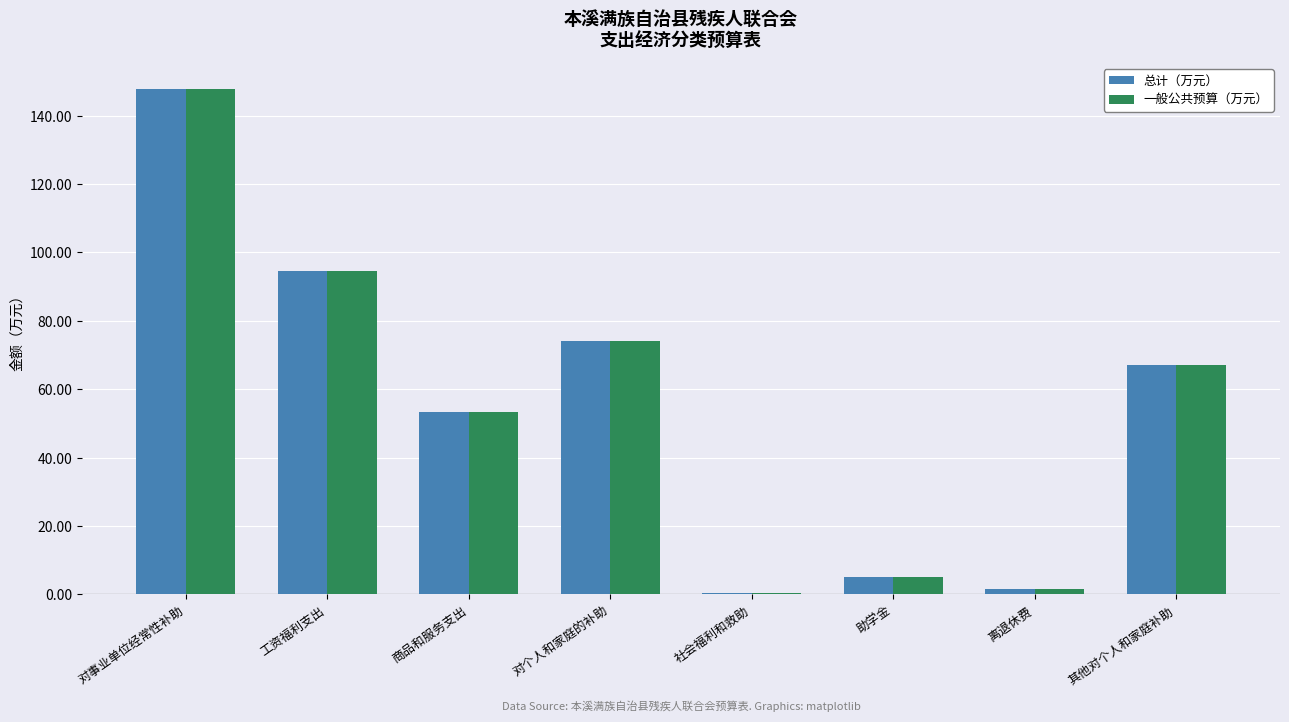

The 总计（万元） series shows 20.4 at 对个人和家庭的补助. True or false?

False